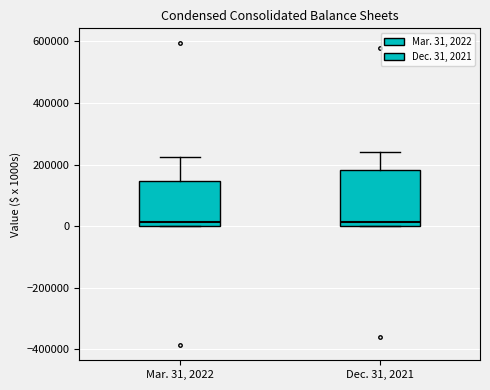

Where does the median line of the box for Mar. 31, 2022 sit on the y-axis? The values are not printed on the chart, so give them approximately, as read against the axis.

20000